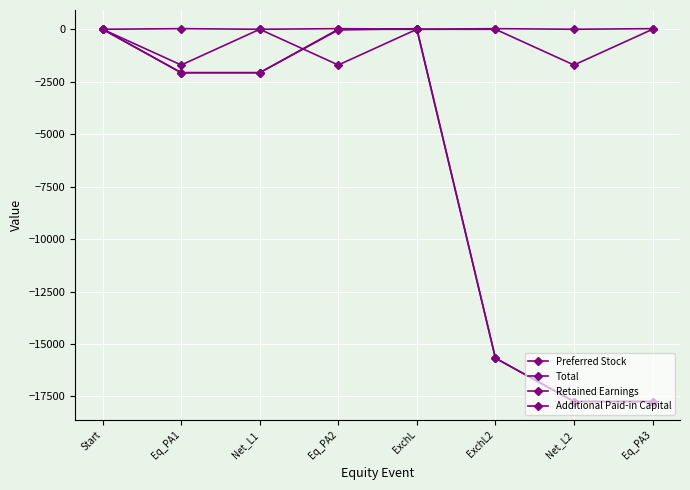

Which series changed the most between Start and Eq_PA1?

Total